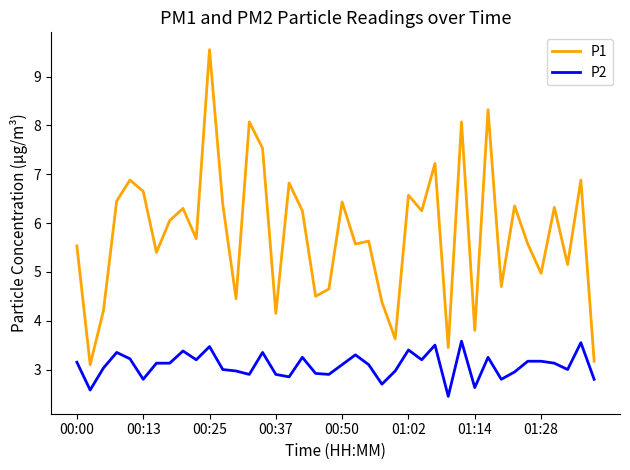

Which series has the largest total across all categories?

P1